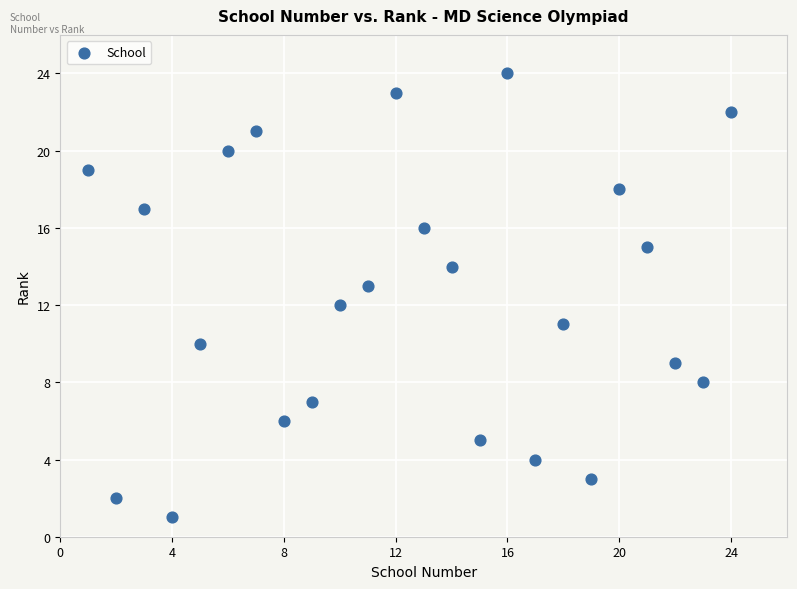

What is the range of X values (max minus min)?

23